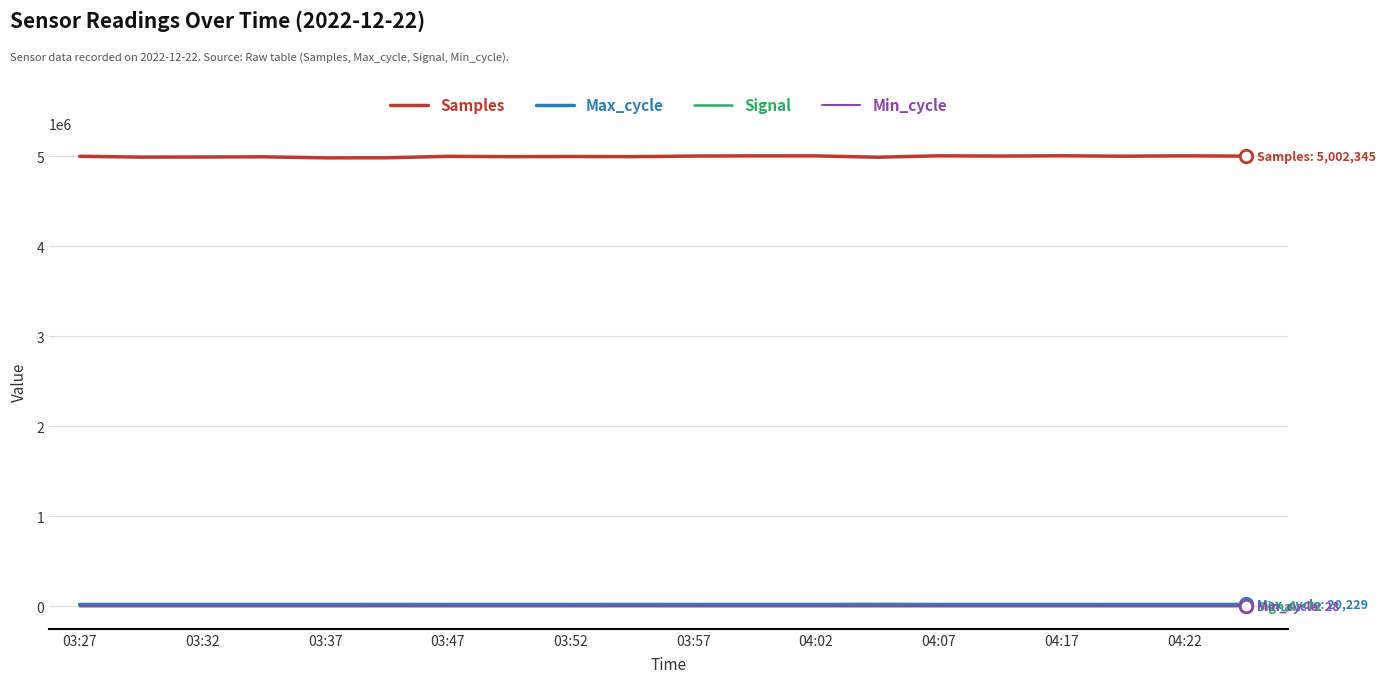

At how many categories does at least one series exceed 3502166?

20